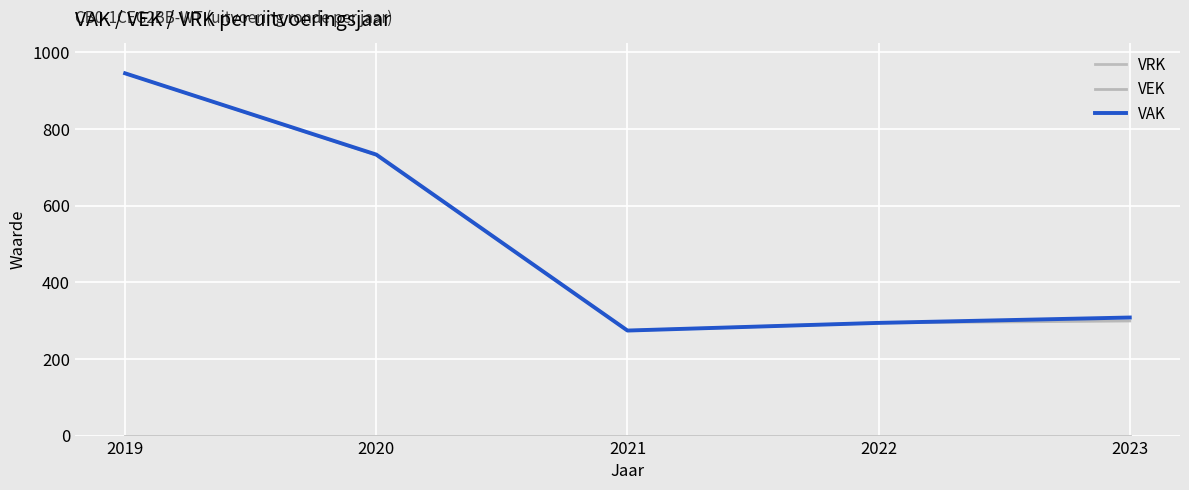

Read the VEK value at 2019.

945